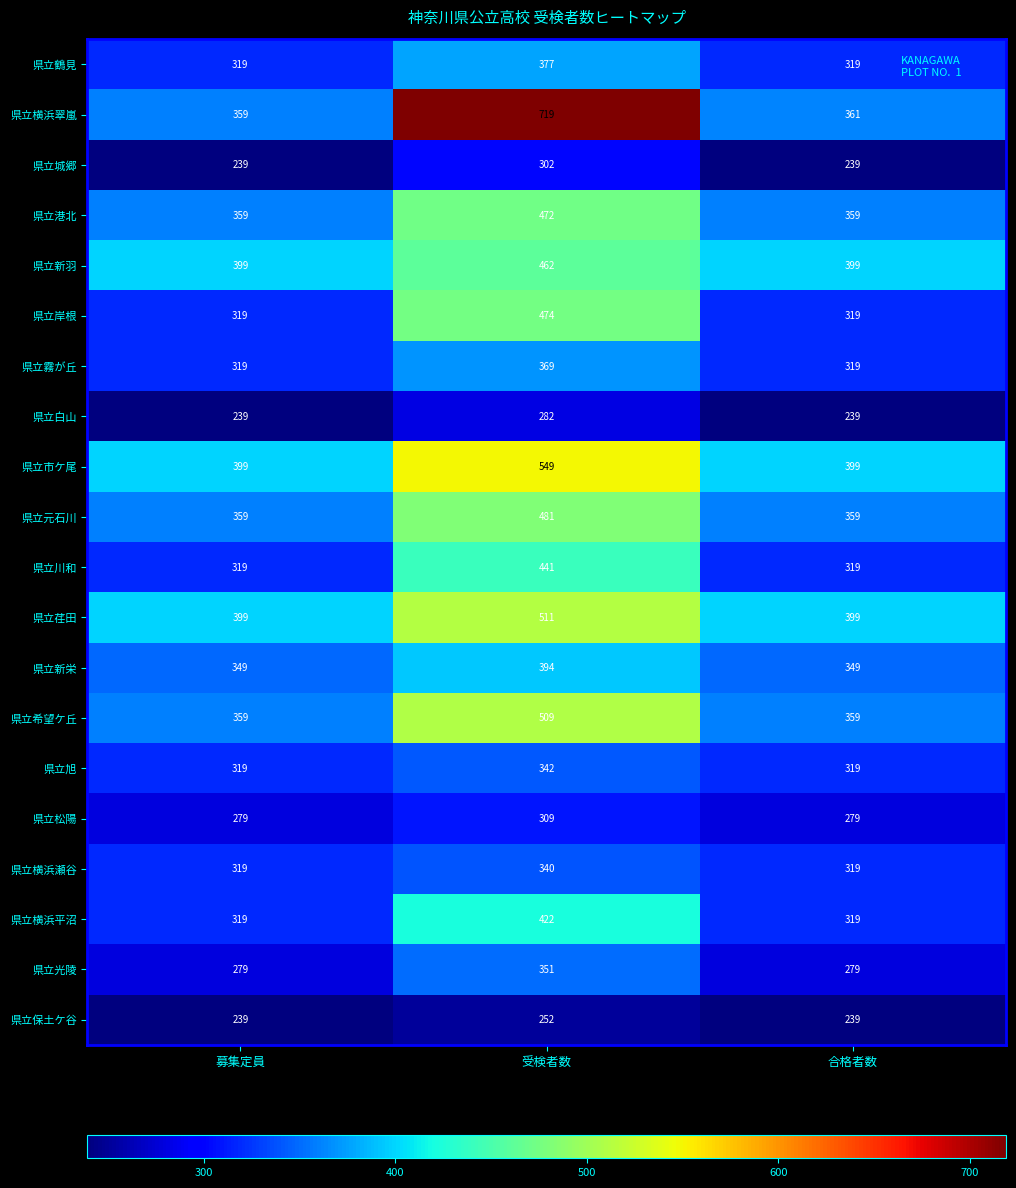

What is the sum of all 県立保土ケ谷 values?

730